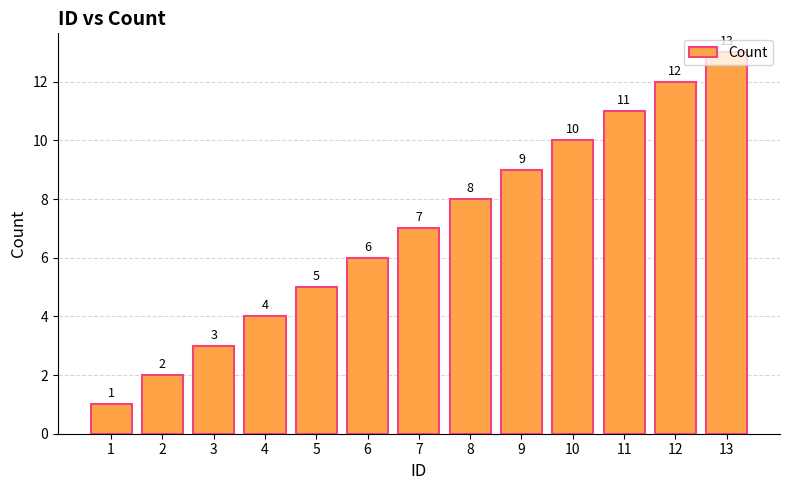

Rank the categories by value from highest to lowest.

13, 12, 11, 10, 9, 8, 7, 6, 5, 4, 3, 2, 1